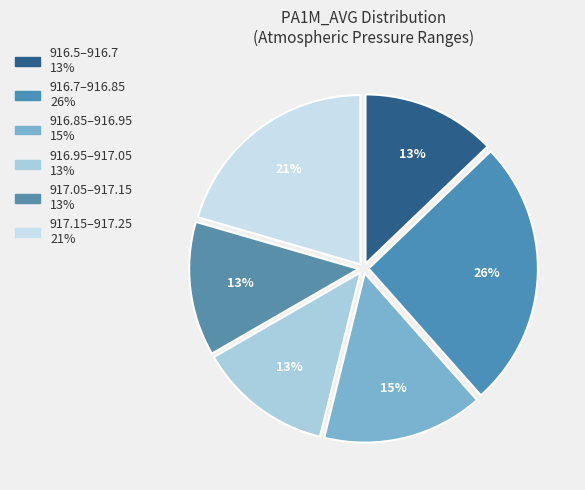

How many slices are in this pie chart?

6